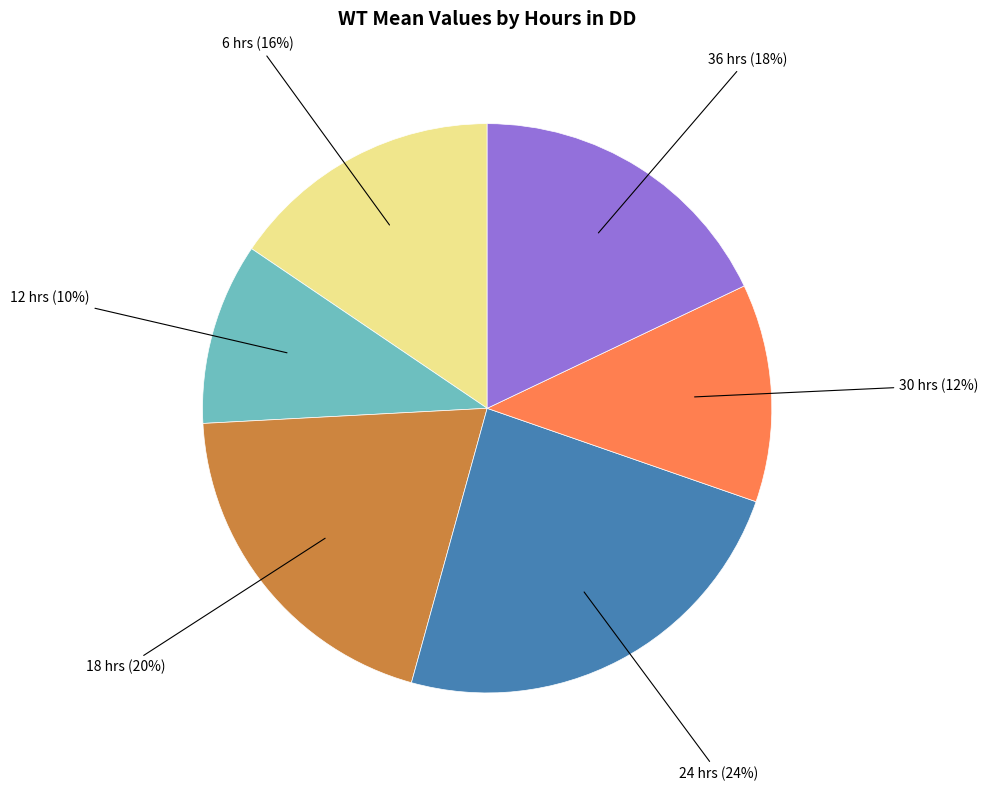

Is there any slice that represents more than half of the pie?

No